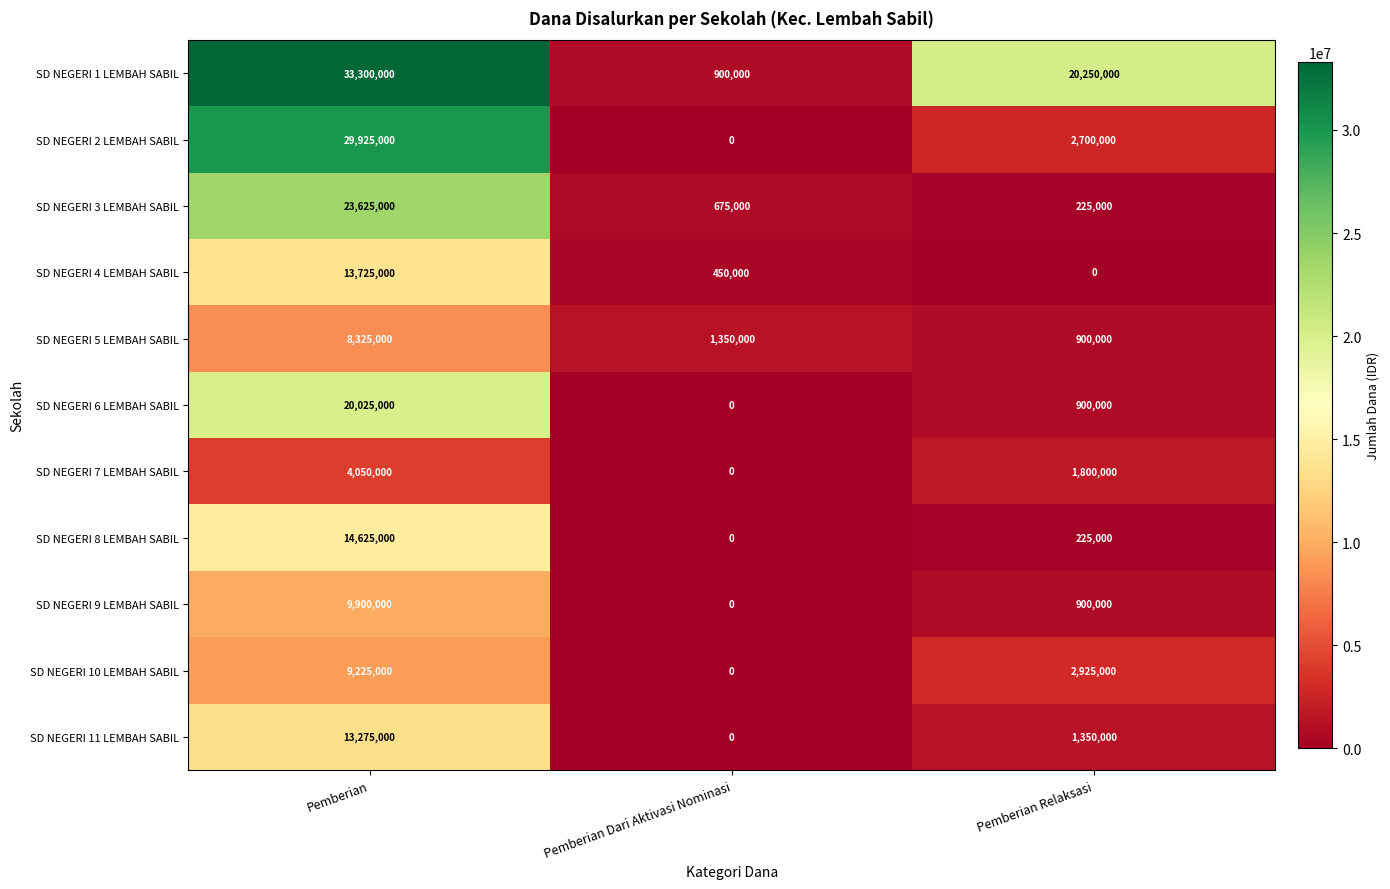

Is it true that SD NEGERI 6 LEMBAH SABIL equals 7612617 at Pemberian?

False